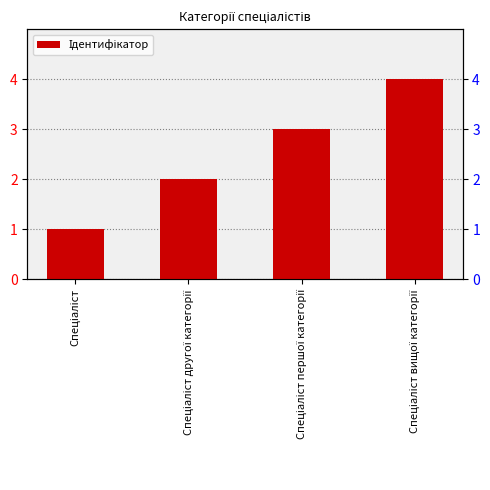

How many bars are there in total?

4